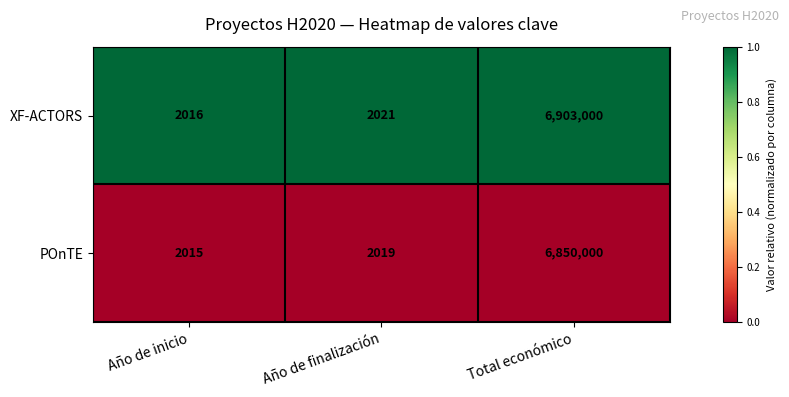

How many data points does each series have?

3